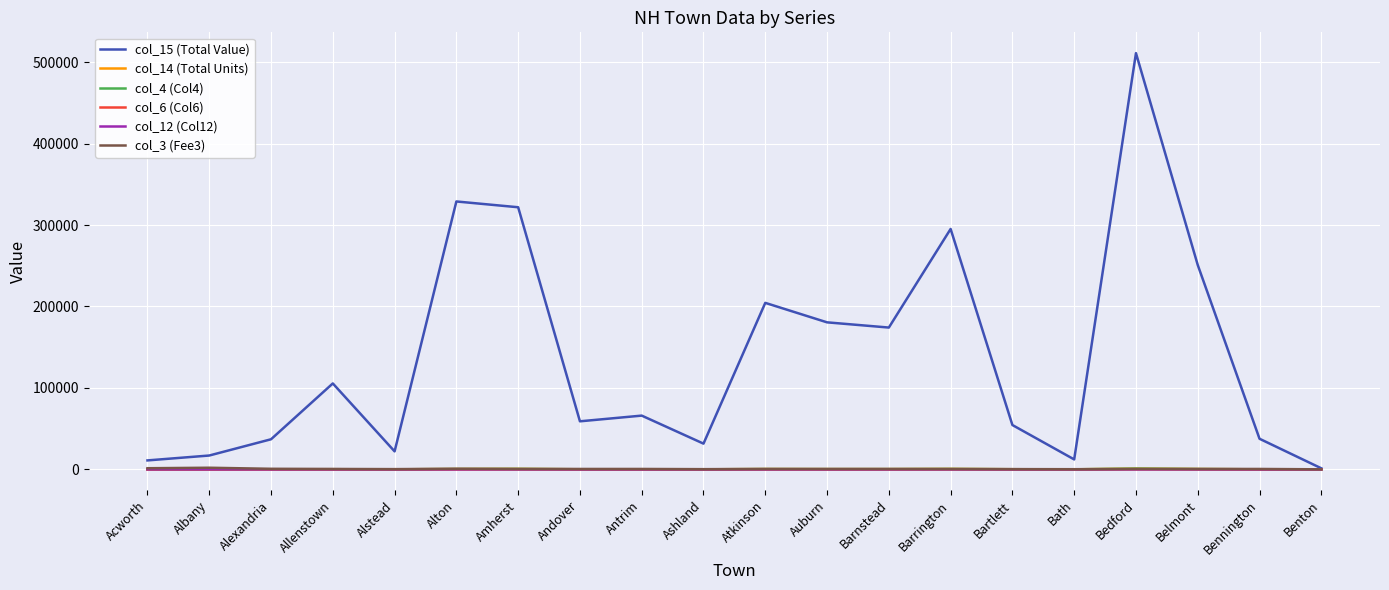

Which series has the largest total across all categories?

col_15 (Total Value)